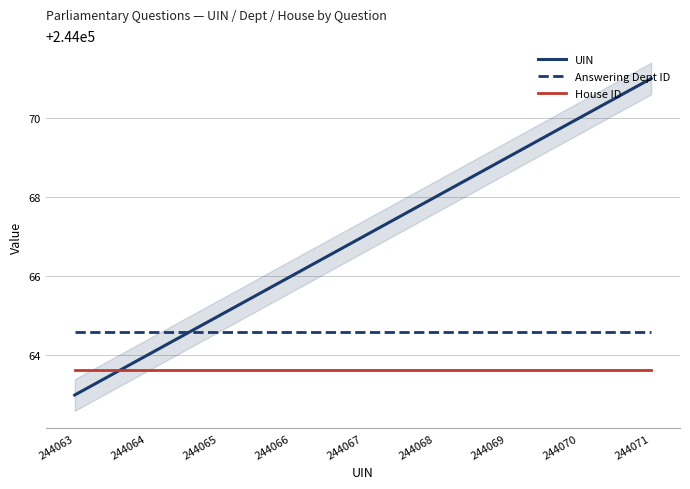

How many times do Answering Dept ID and UIN cross each other?

1